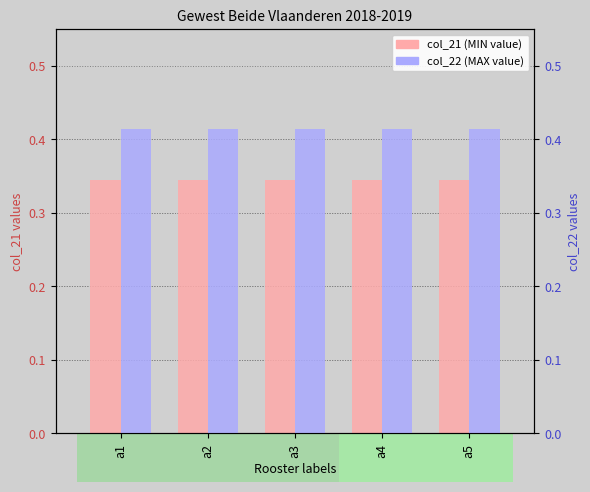

True or false: col_21 has a value of 0.5 at a5.

False